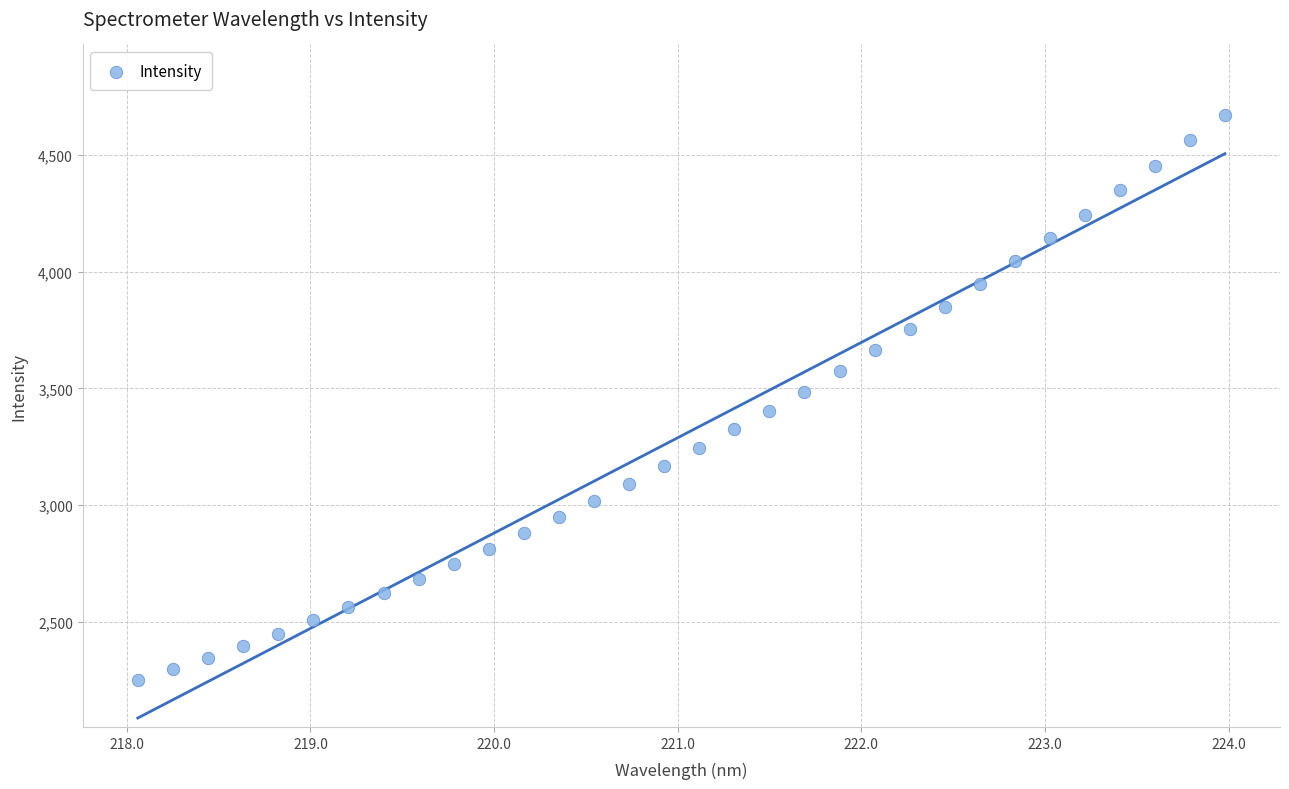

What is the range of Y values (max minus min)?

2421.7